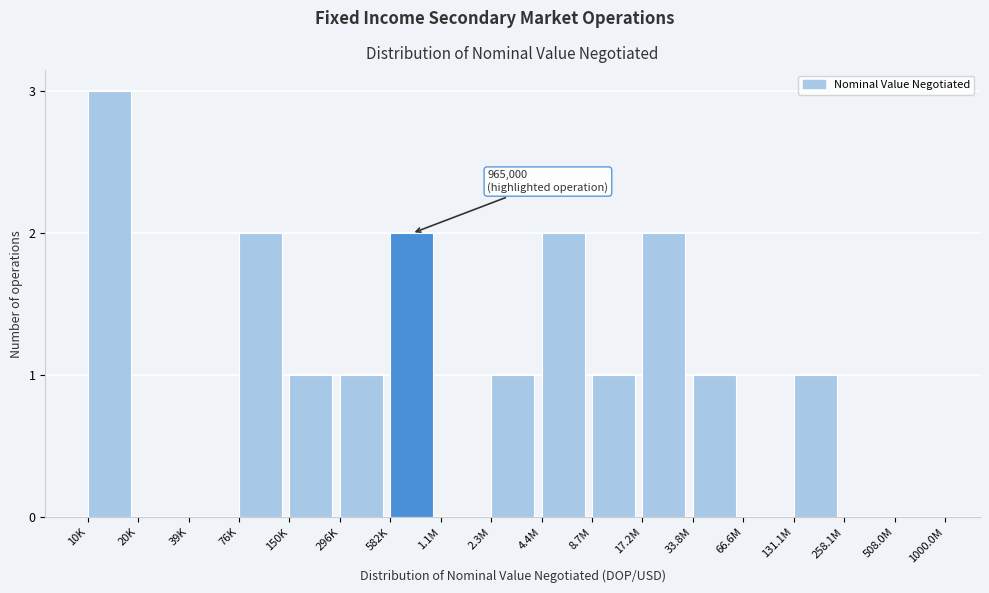

Reading right to left, what are all the values shown in this chart?

508.0M=0	258.1M=0	131.1M=1	66.6M=0	33.8M=1	17.2M=2	8.7M=1	4.4M=2	2.3M=1	1.1M=0	582K=2	296K=1	150K=1	76K=2	39K=0	20K=0	10K=3